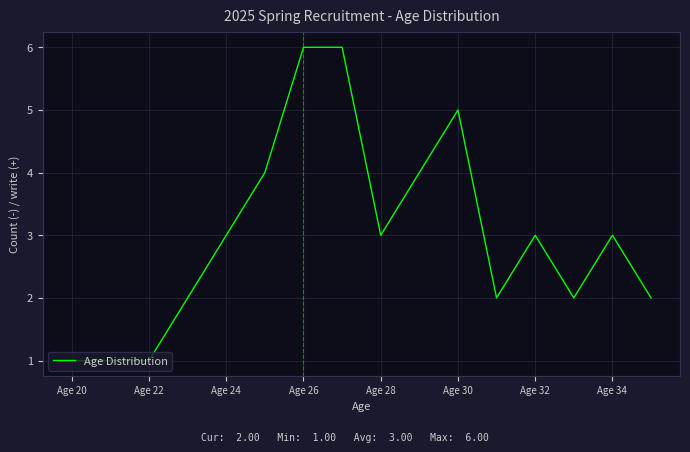

What is the maximum value shown in the chart?

6